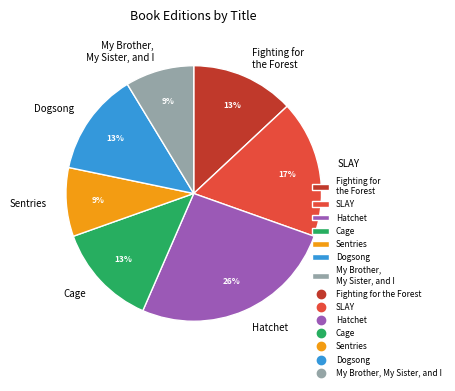

Is Sentries the majority of the pie?

No